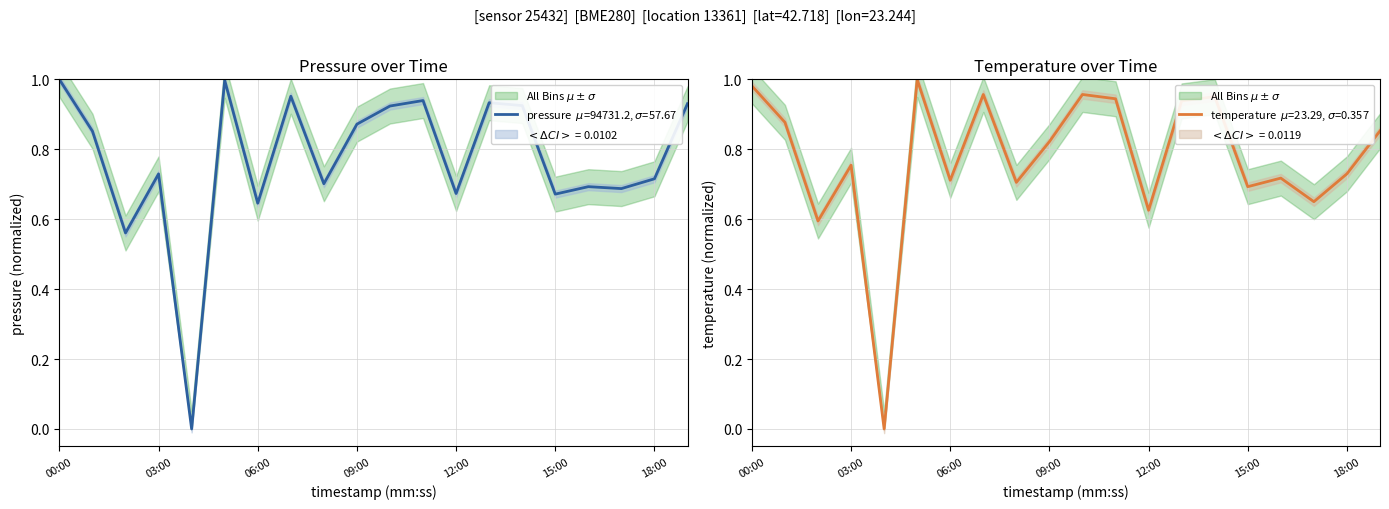

Read the pressure value at 01:00.

0.9